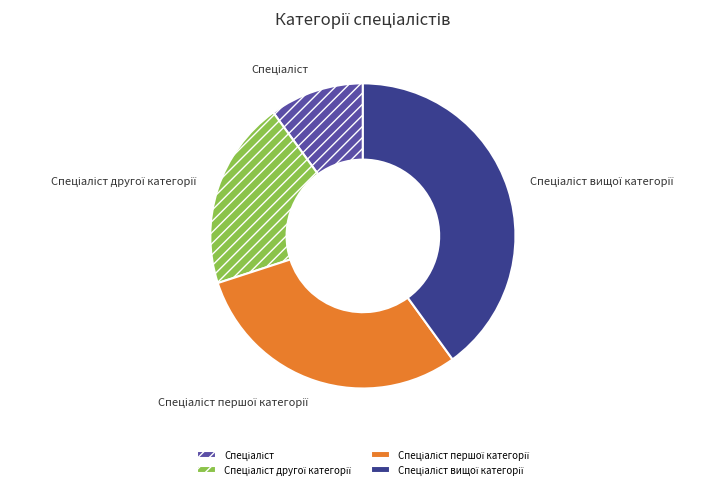

Does any single category account for the majority?

No